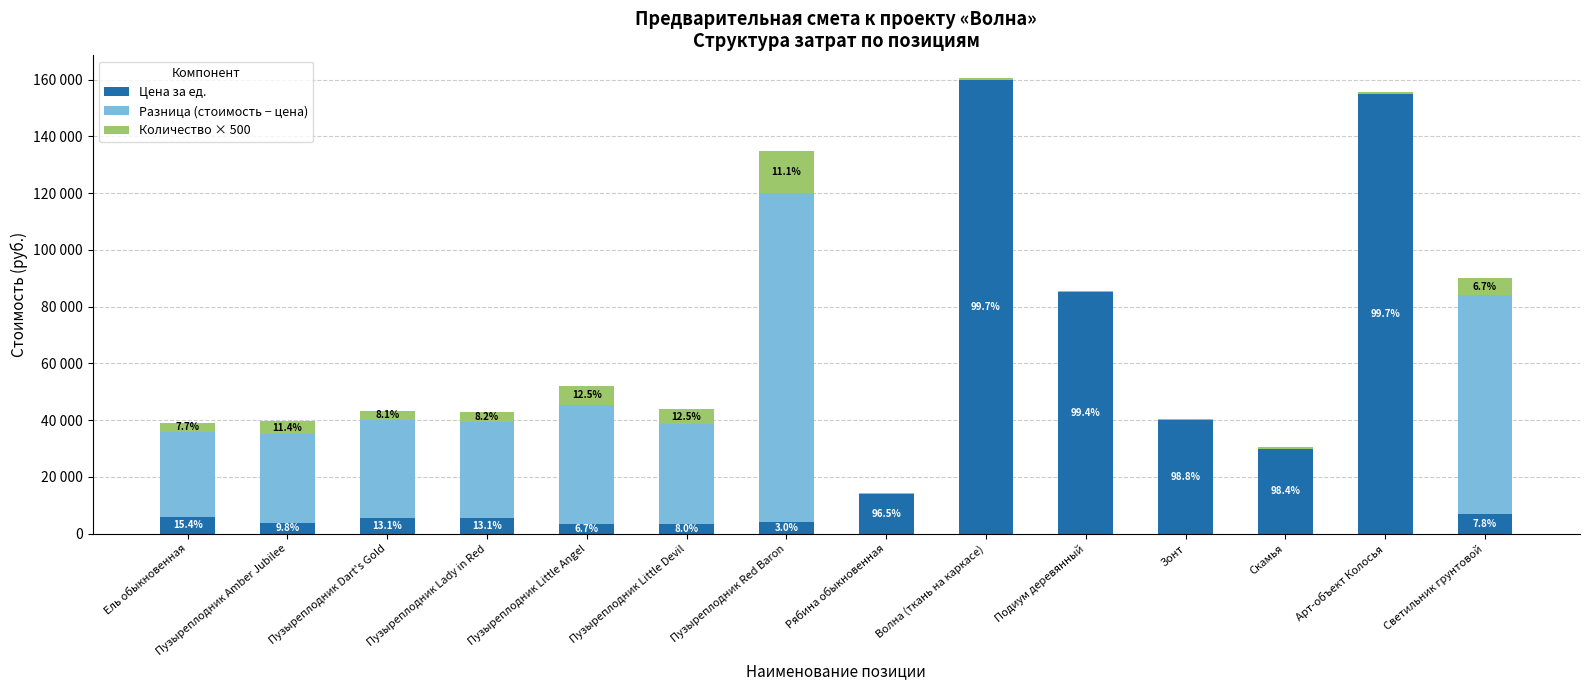

What are all the series names shown in the legend?

Цена за ед., Разница (стоимость − цена), Количество × 500